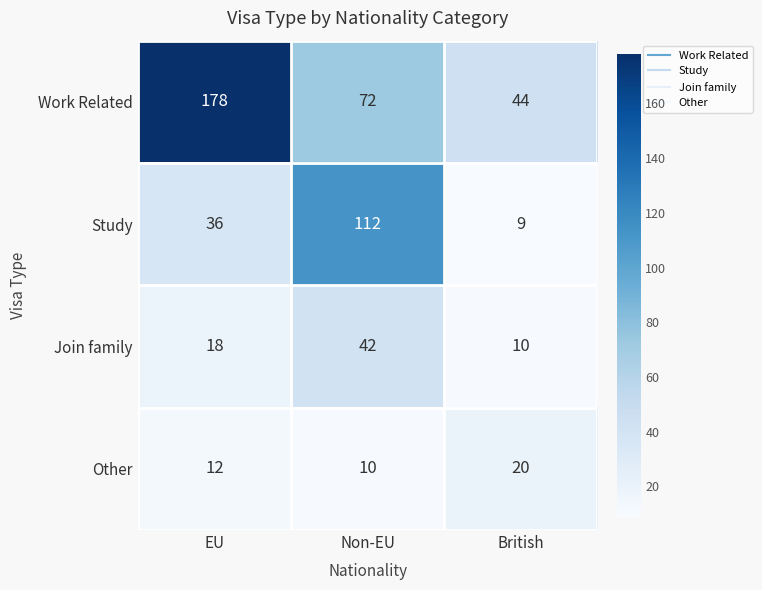

Reading right to left, transcribe all the data shown in this chart.

Work Related: 44	72	178
Study: 9	112	36
Join family: 10	42	18
Other: 20	10	12